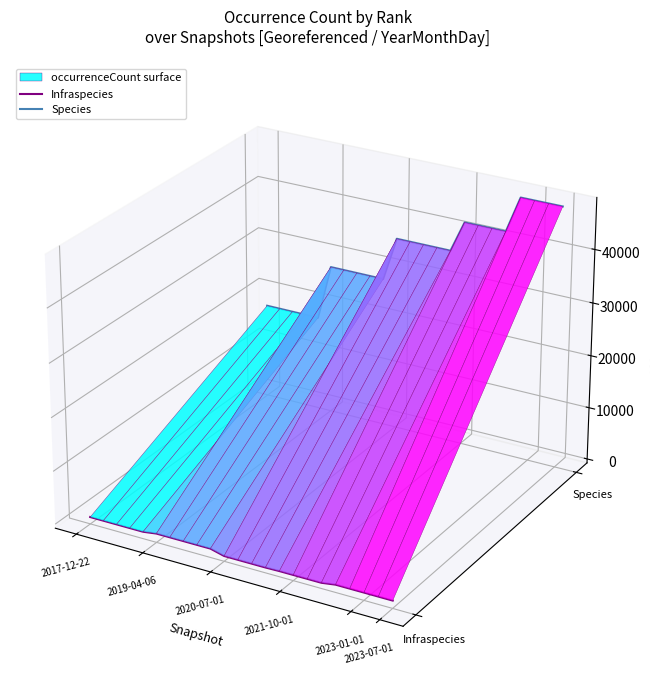

Rank the series at 2023-07-01 from lowest to highest value.

Infraspecies, Species